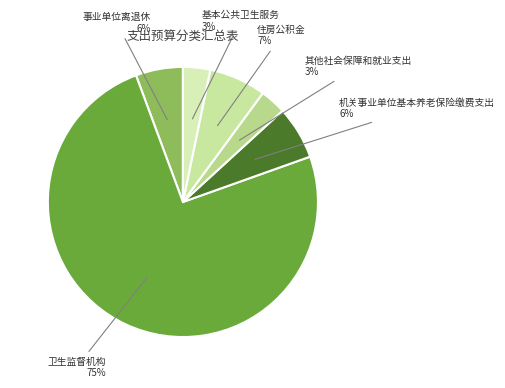

How many segments does this pie chart have?

6